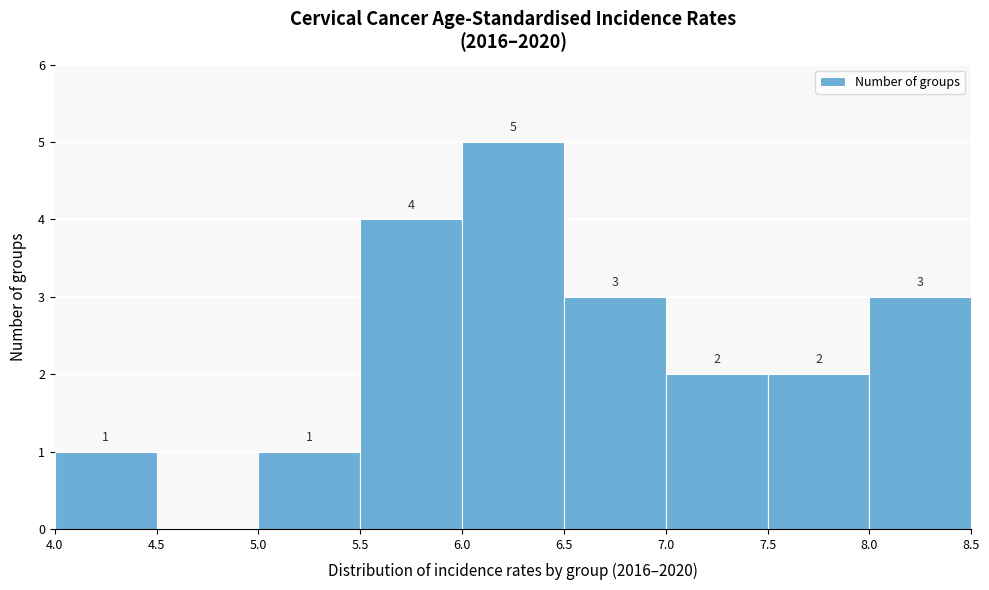

Over which range of the x-axis is the bar tallest?

6.0 to 6.5